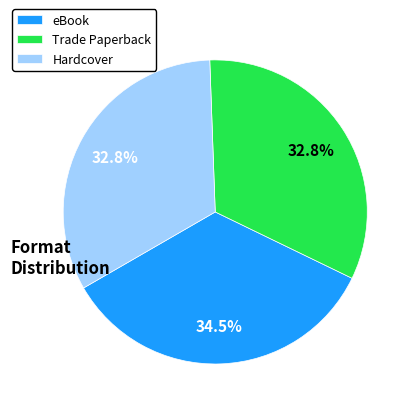

What percentage do eBook and Hardcover together represent?

67.2%